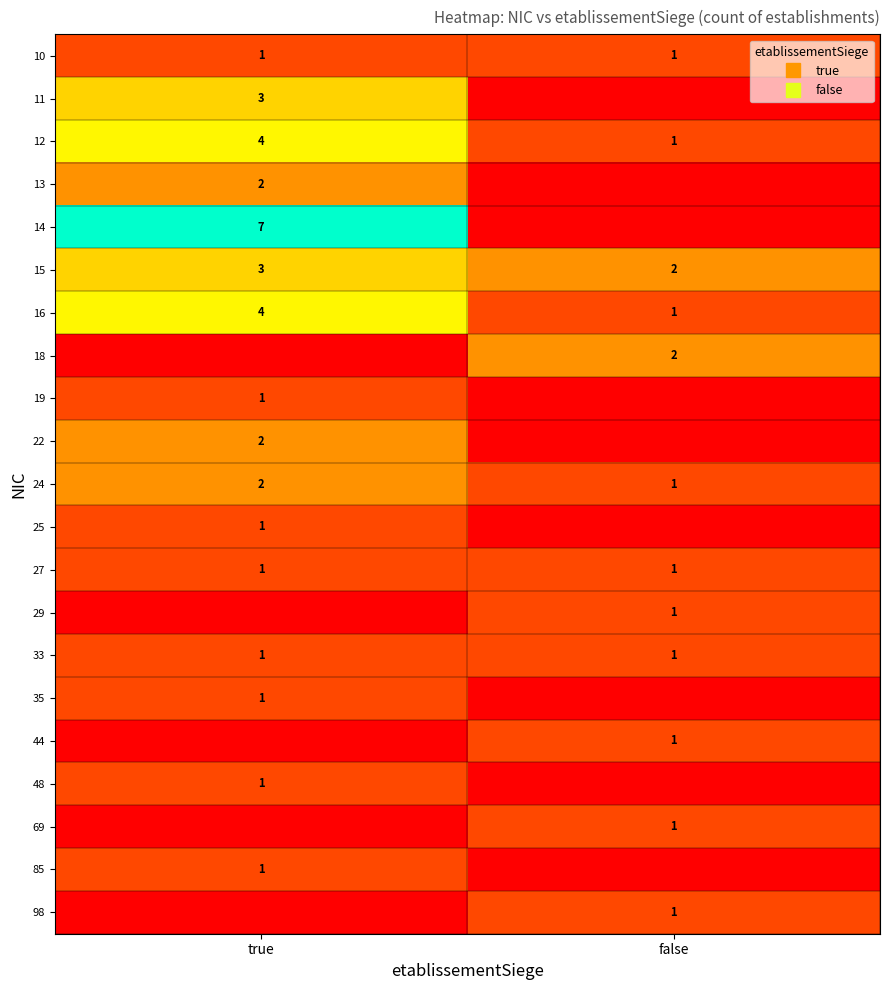

Rank the categories by 18 value from highest to lowest.

false, true